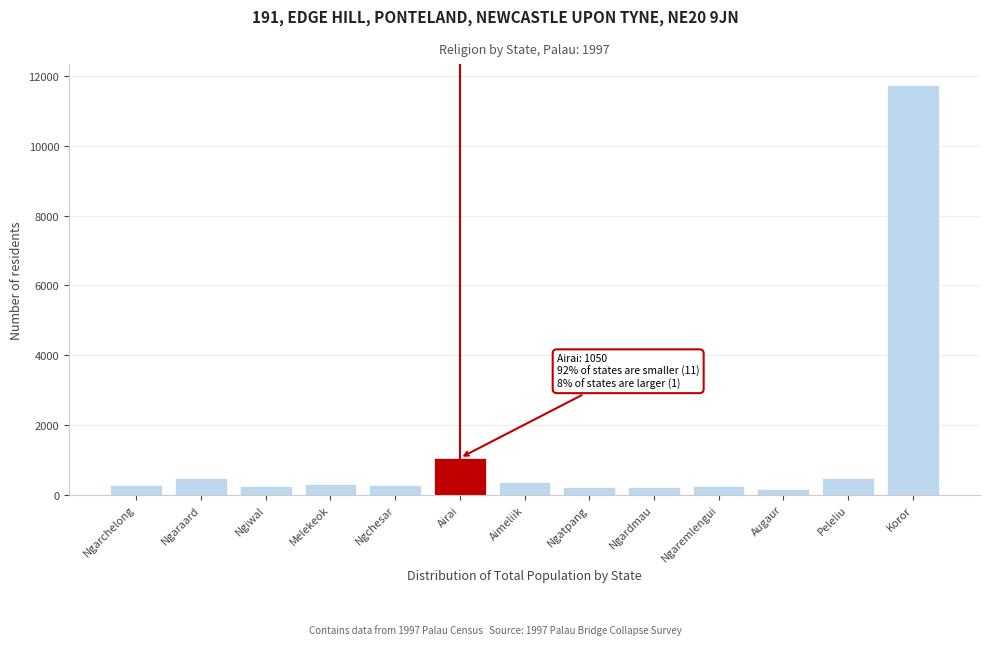

What is the approximate value at Melekeok?

290